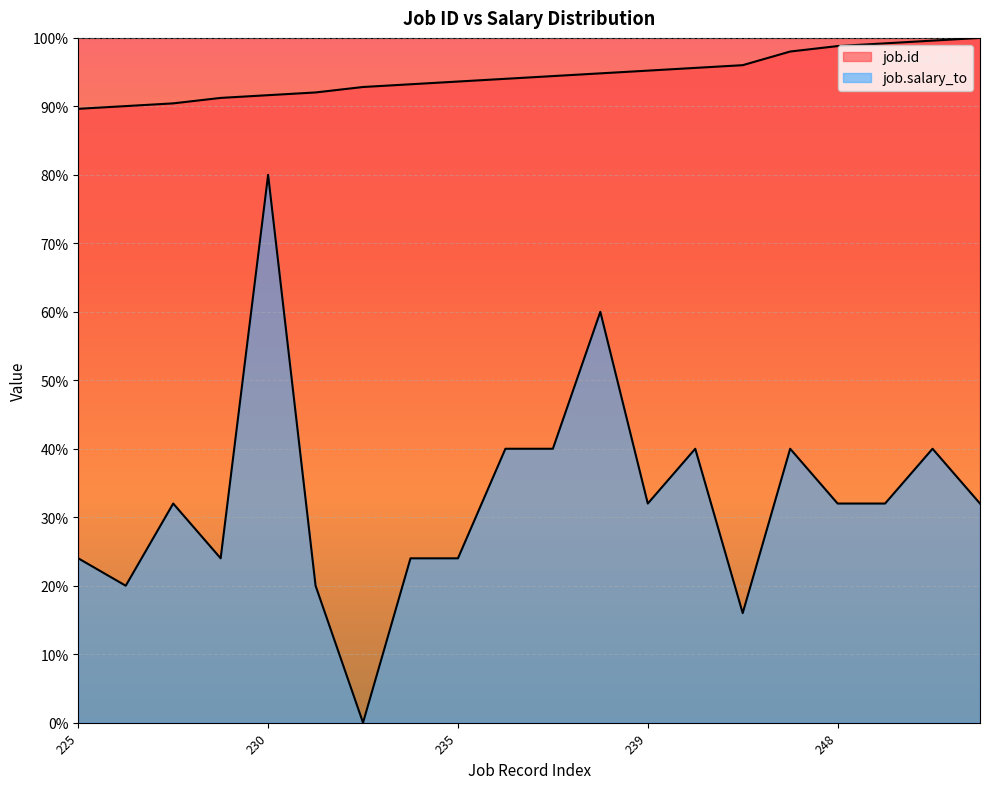

Between 246 and 239, which is larger?

246